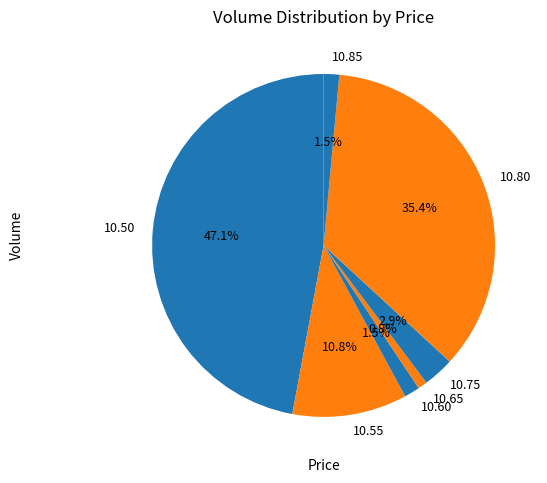

How much of the chart is everything except 10.85?

98.5%